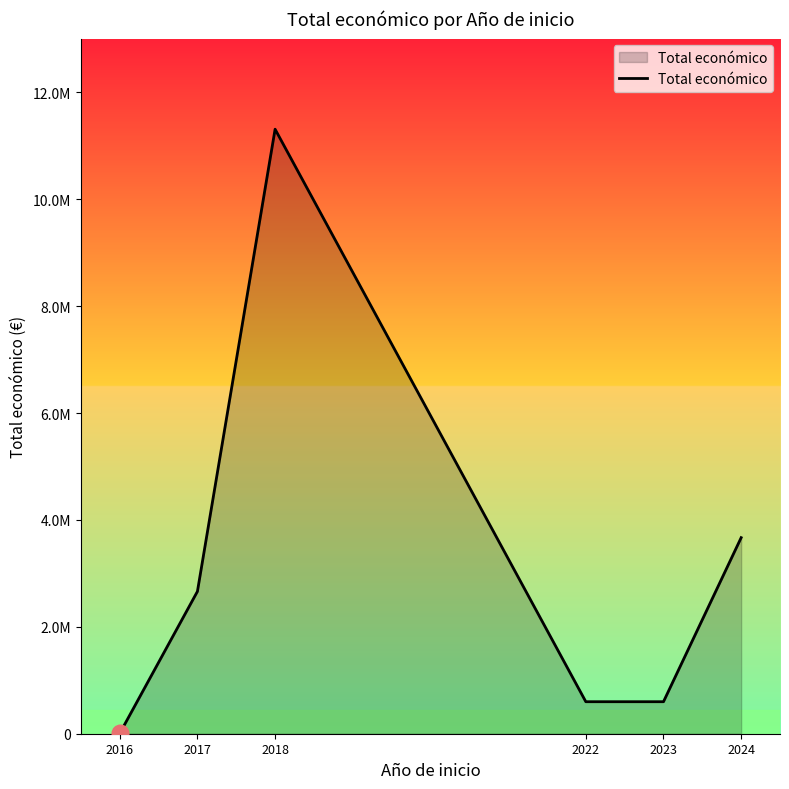

Does the chart have visible grid lines?

No